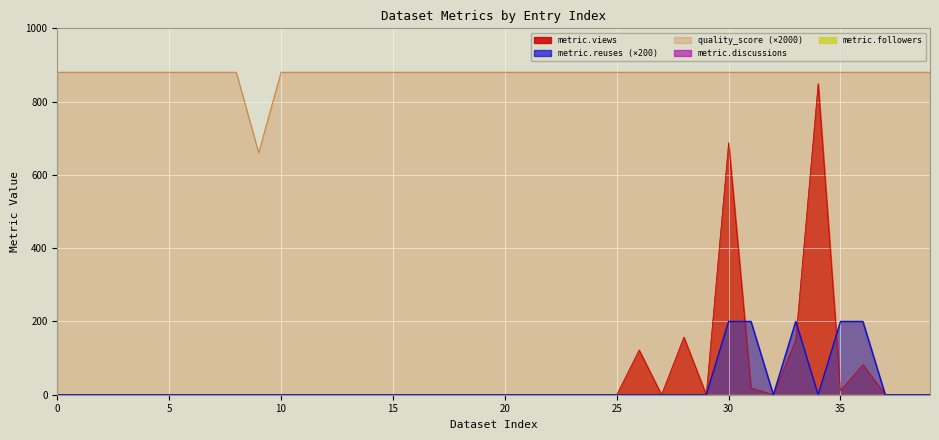

What is the sum of all quality_score values?

34980